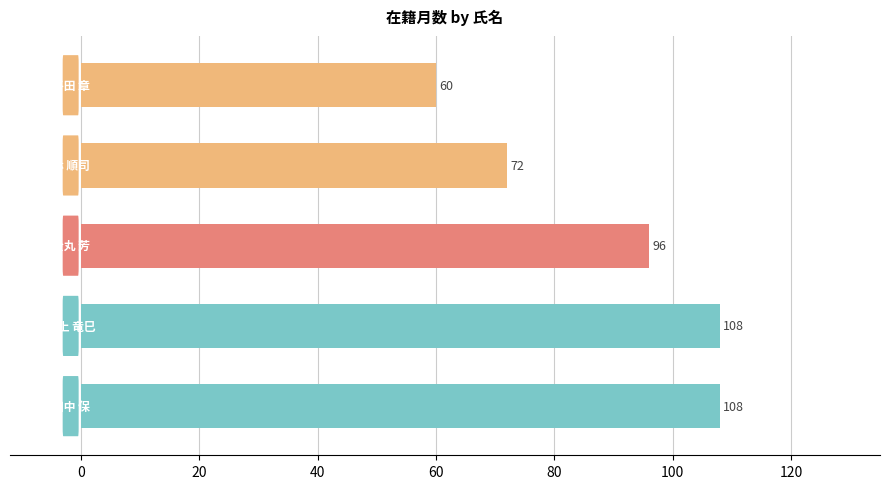

Count the values in the range 72 to 108.

4